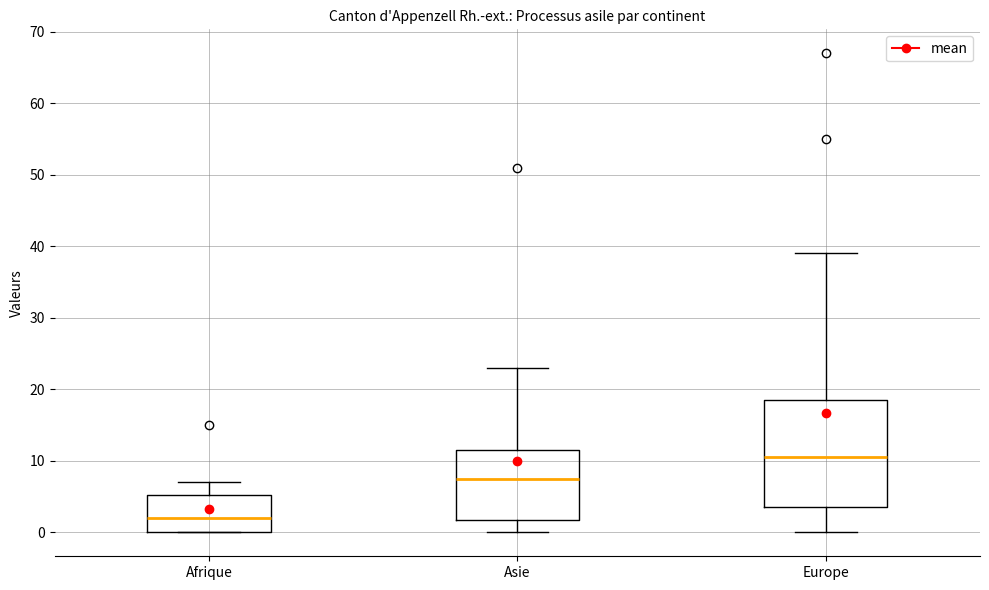

Where does the lower whisker of the box for Asie end on the y-axis? The values are not printed on the chart, so give them approximately, as read against the axis.

0